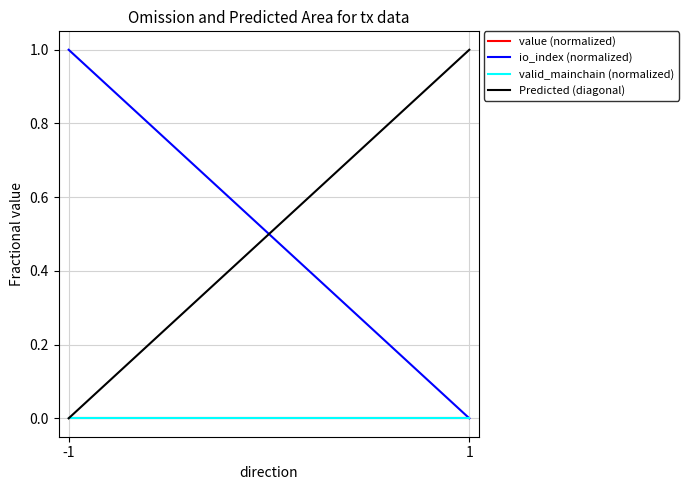

Rank the series at 1 from highest to lowest value.

Predicted (diagonal), value (normalized), io_index (normalized), valid_mainchain (normalized)